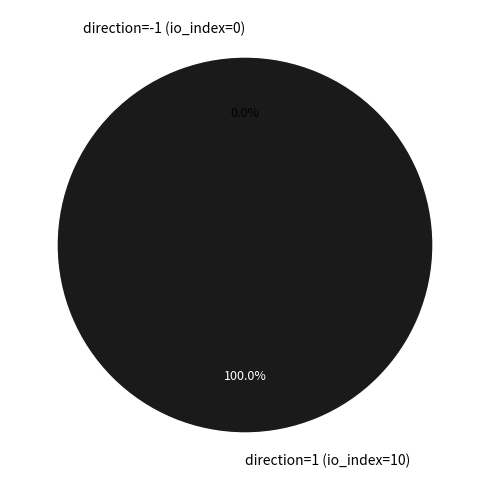

Between direction=-1 (io_index=0) and direction=1 (io_index=10), which is larger?

direction=1 (io_index=10)